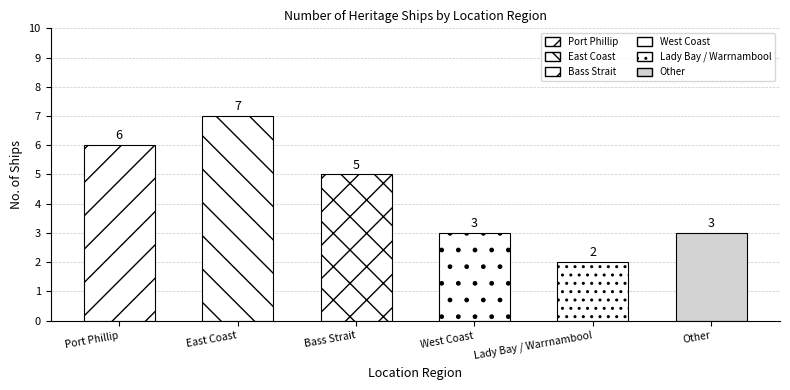

Reading left to right, extract all data points from this chart.

Port Phillip=6	East Coast=7	Bass Strait=5	West Coast=3	Lady Bay / Warrnambool=2	Other=3